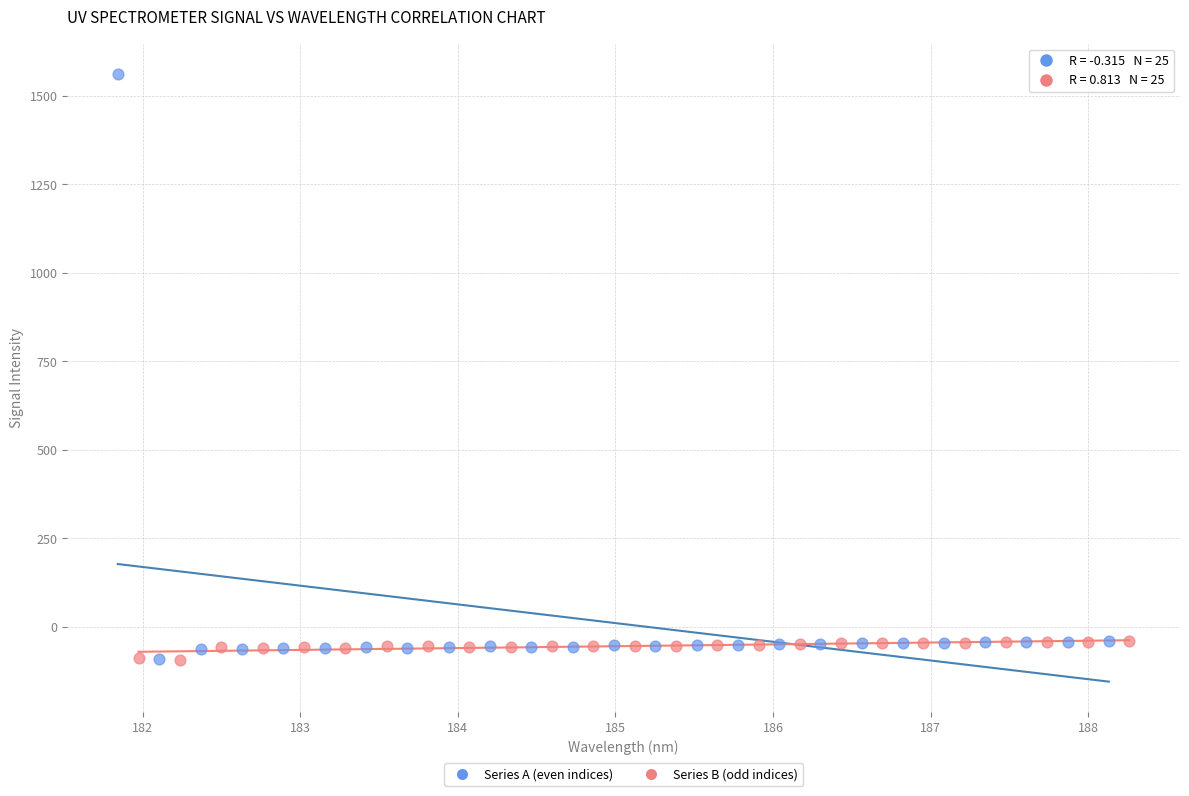

Which series contains the highest Y value?

Series A (even indices)